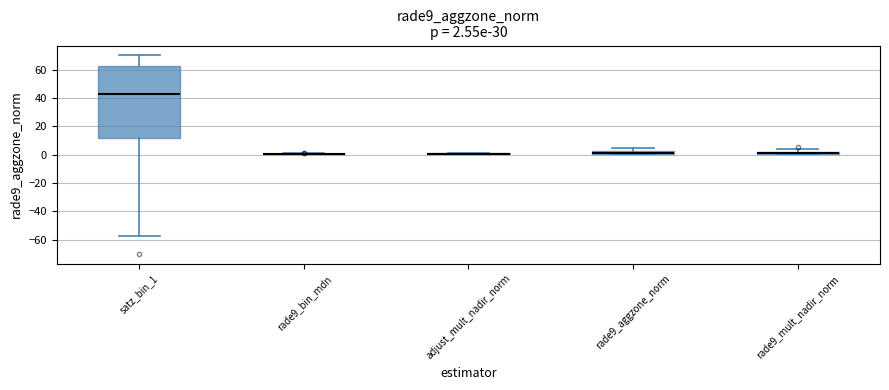

Comparing the boxes themselves (not the whiskers), which one is the tallest?

satz_bin_1